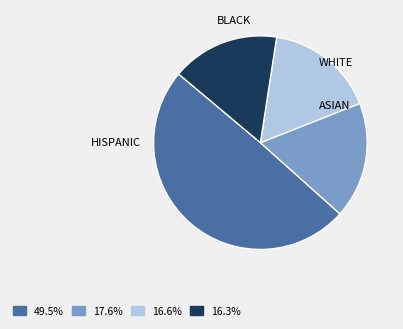

To the nearest percent, what is the difference between the largest and smallest slice percentages?

33%